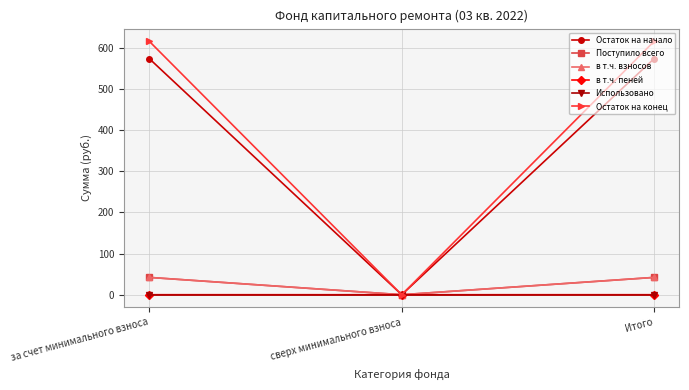

What is the greatest value displayed?

615.8